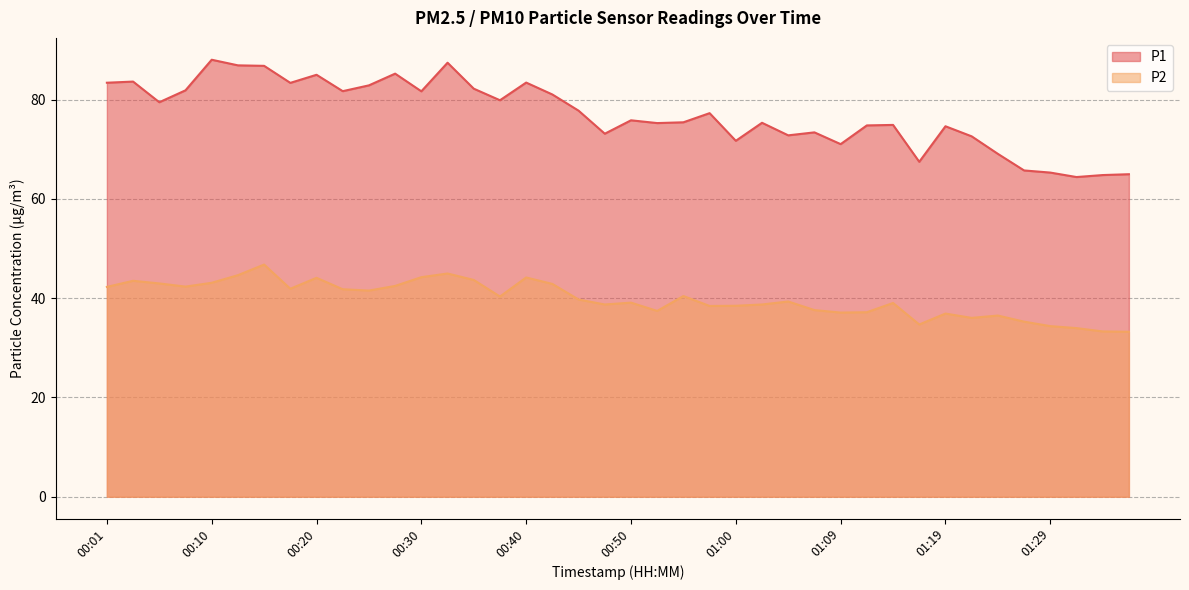

True or false: P2 and P1 intersect in this chart.

False